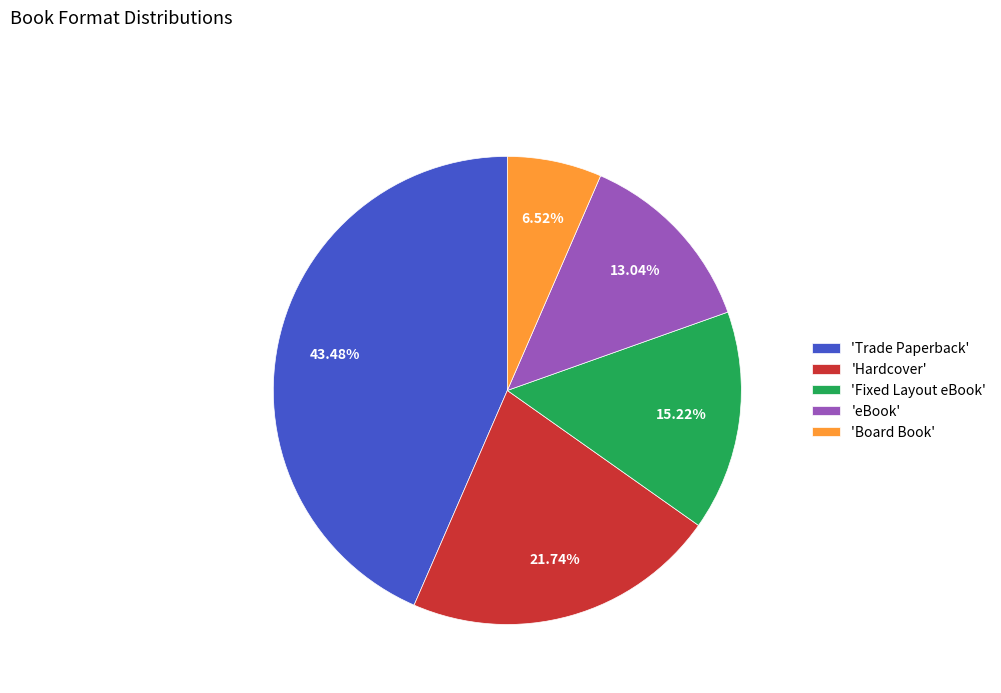

Rank the categories by value from lowest to highest.

'Board Book', 'eBook', 'Fixed Layout eBook', 'Hardcover', 'Trade Paperback'